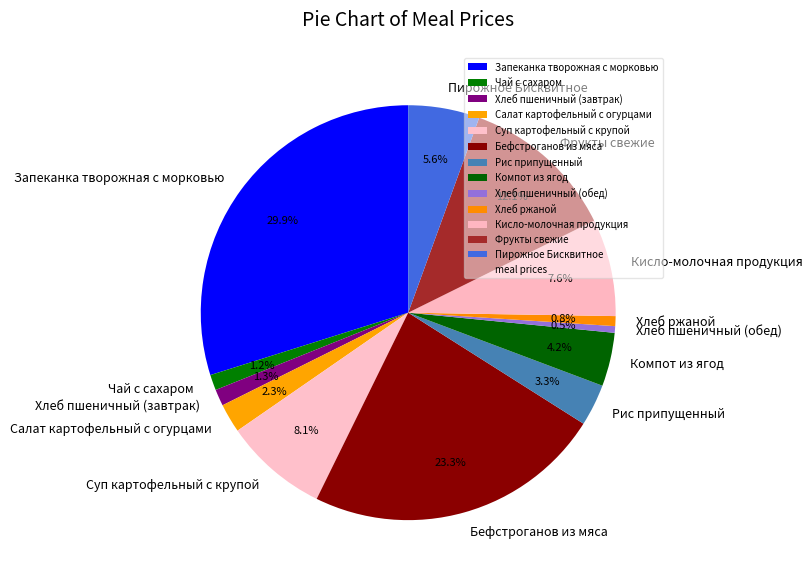

Is it true that Фрукты свежие is 12% of the pie?

True